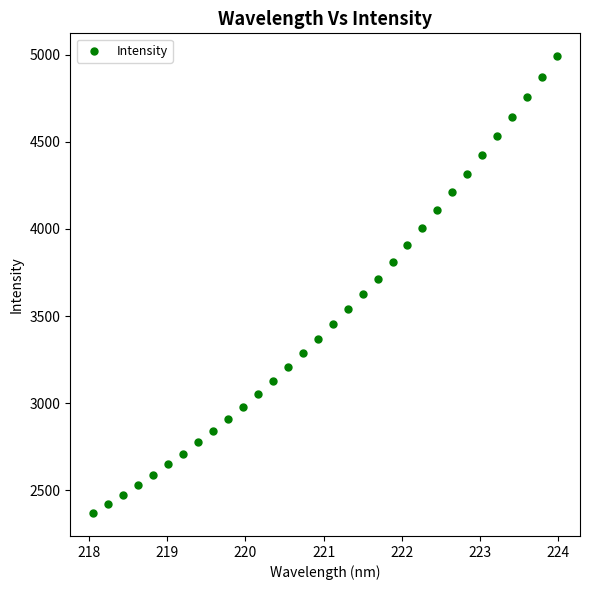

What is the range of X values (max minus min)?

5.9